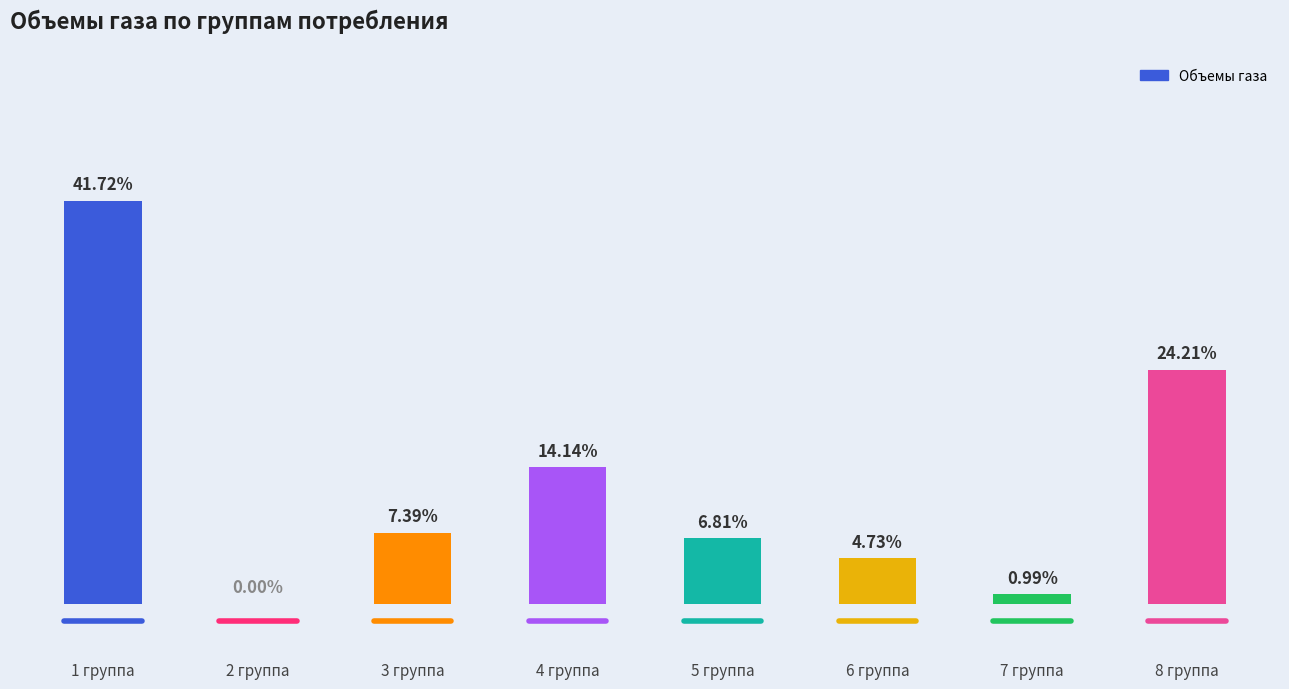

Which label corresponds to the smallest value in the chart?

2 группа